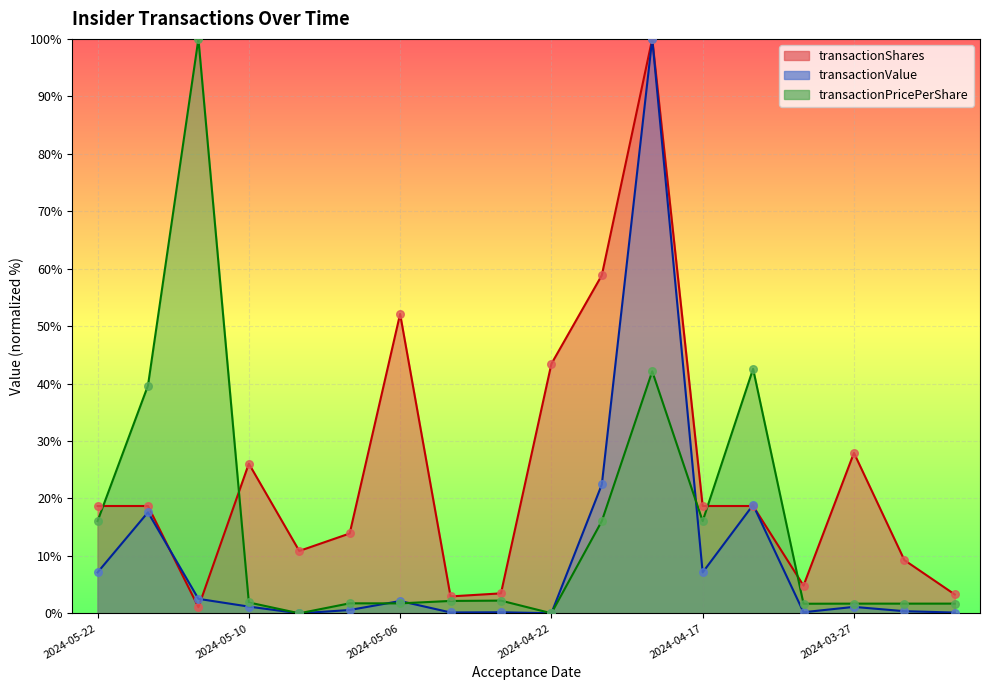

Which series reaches the maximum Y coordinate?

transactionShares